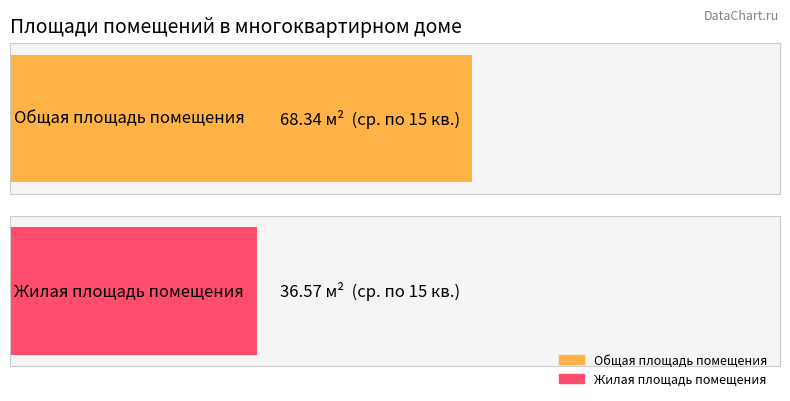

At 14, list the series in order from smallest to largest.

Жилая площадь помещения, Общая площадь помещения